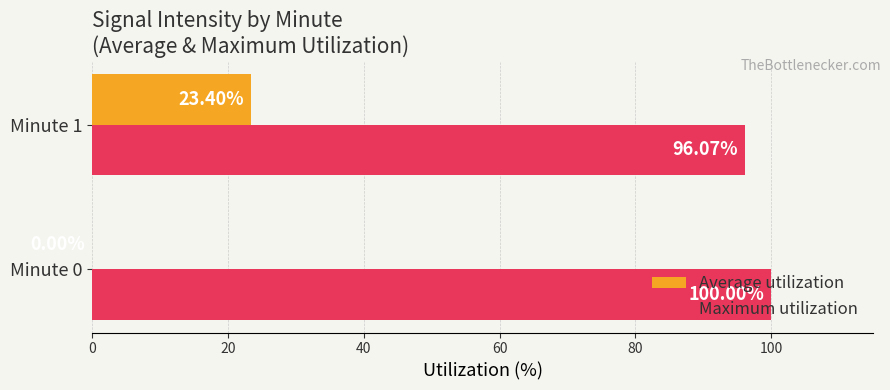

Which series changed the most between Minute 0 and Minute 1?

Average utilization